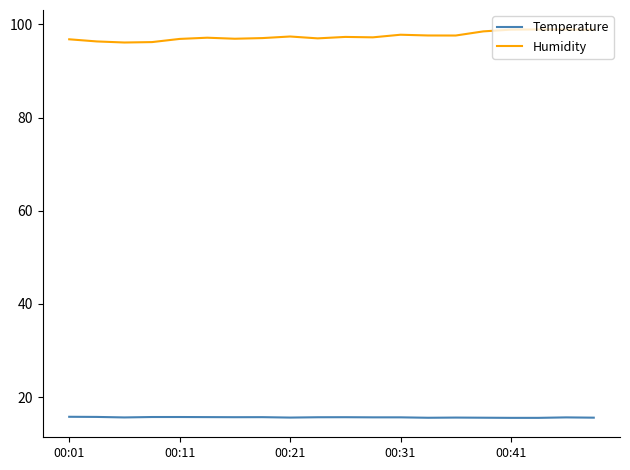

At how many categories does at least one series exceed 55?

20